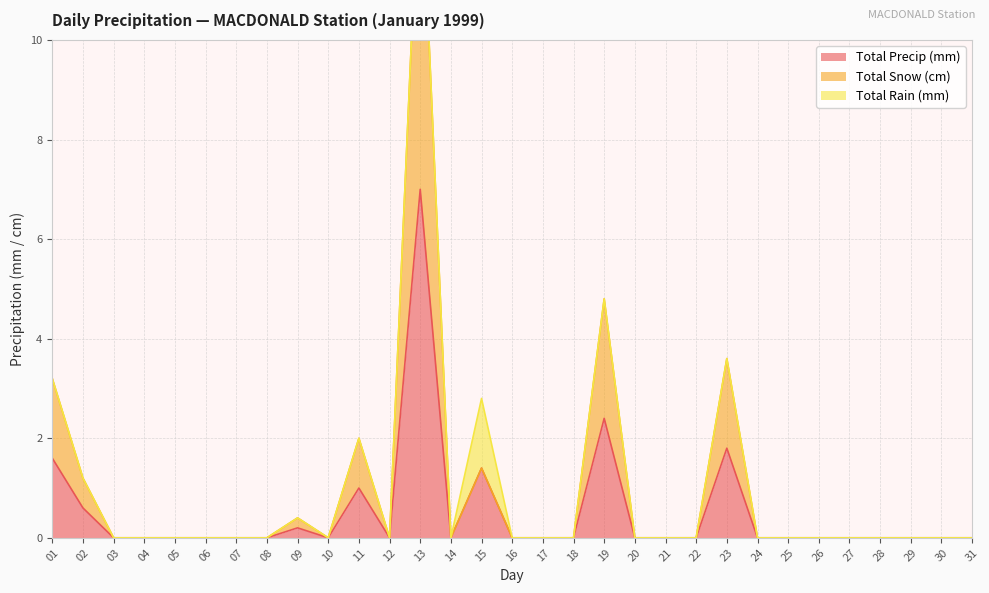

Which category has the lowest value in the Total Snow (cm) series?

03